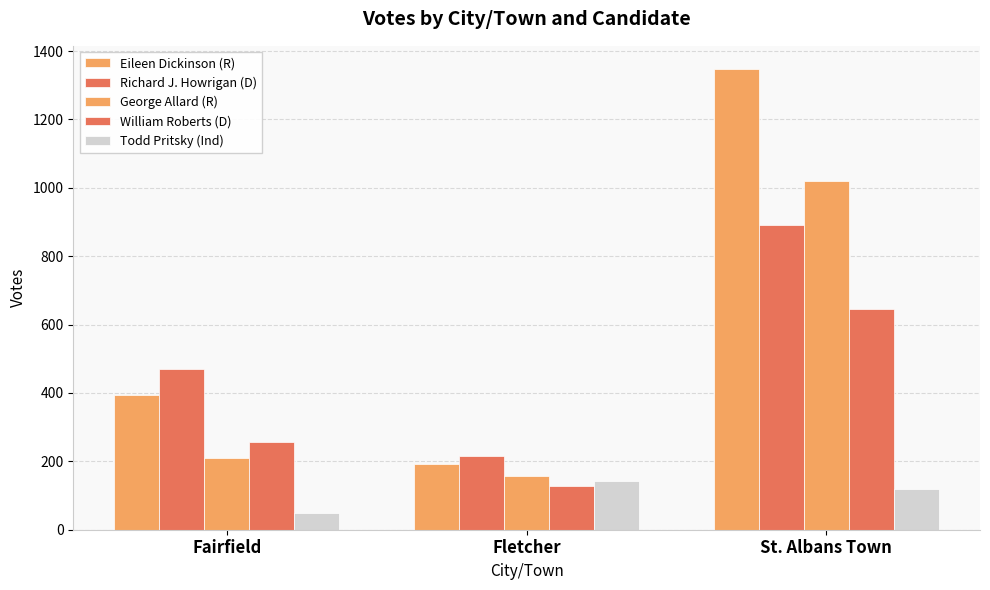

Reading right to left, what are all the values shown in this chart?

Eileen Dickinson (R): 1348	192	393
Richard J. Howrigan (D): 890	216	470
George Allard (R): 1020	157	211
William Roberts (D): 647	127	256
Todd Pritsky (Ind): 118	143	50